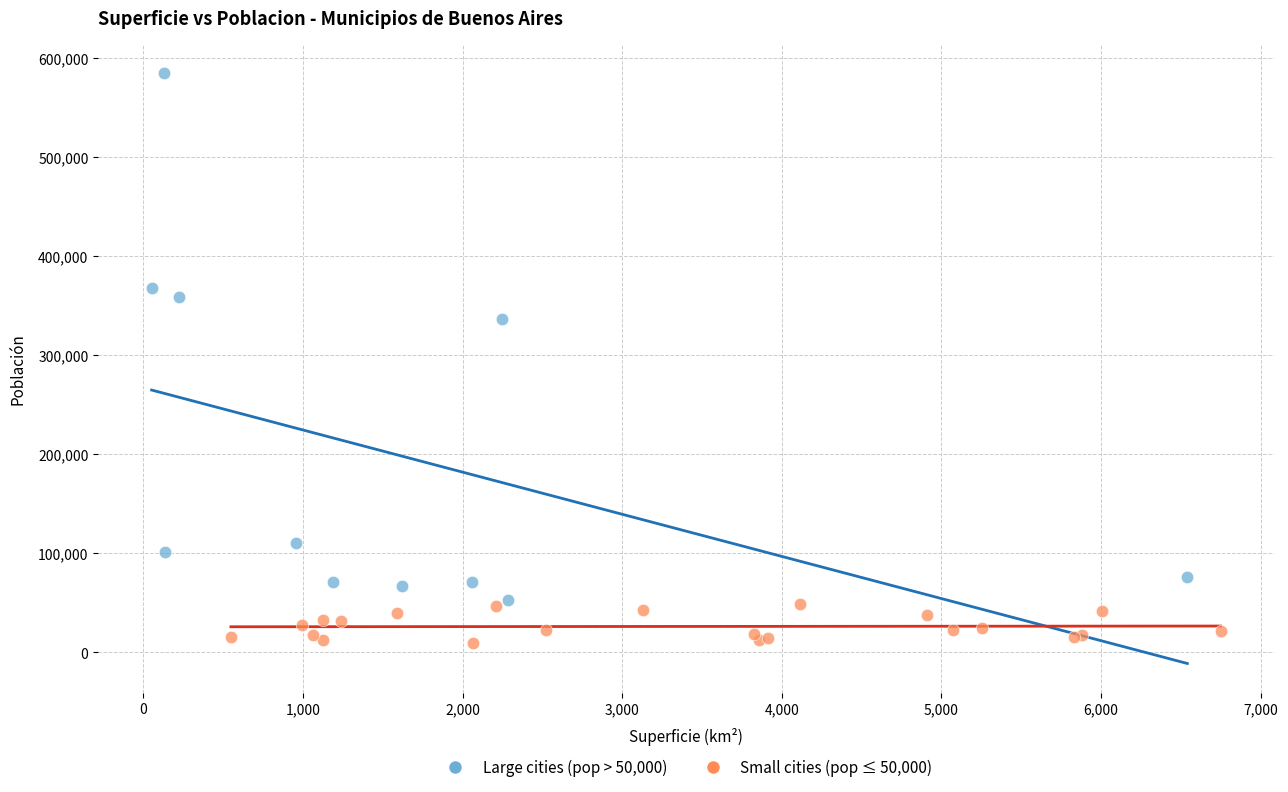

Which series contains the lowest Y value?

Small cities (pop ≤ 50,000)